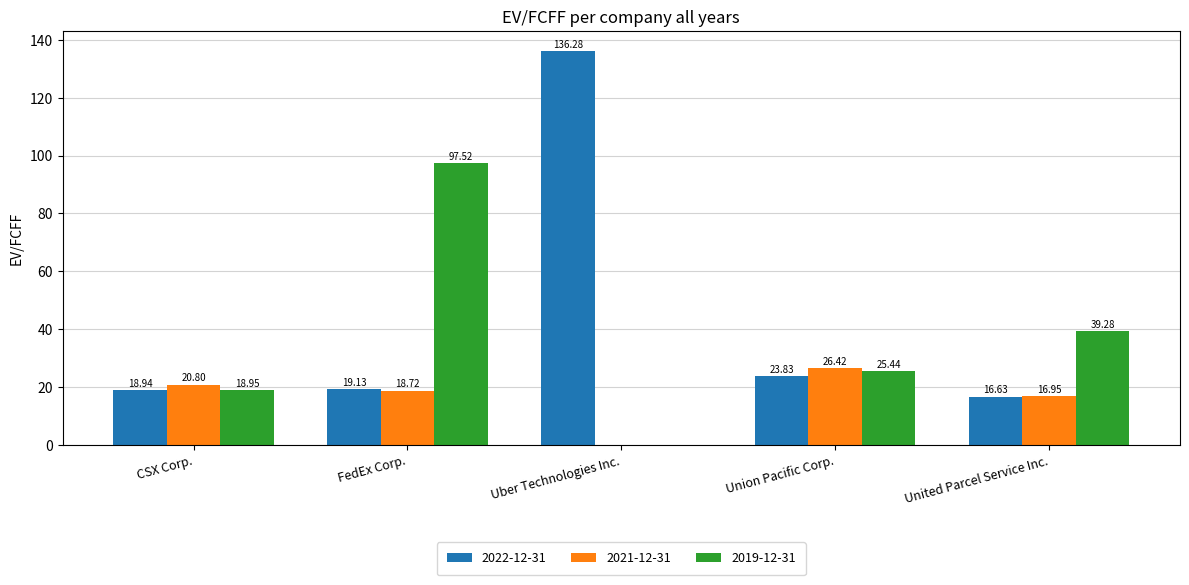

Which category has the highest value in the 2022-12-31 series?

Uber Technologies Inc.